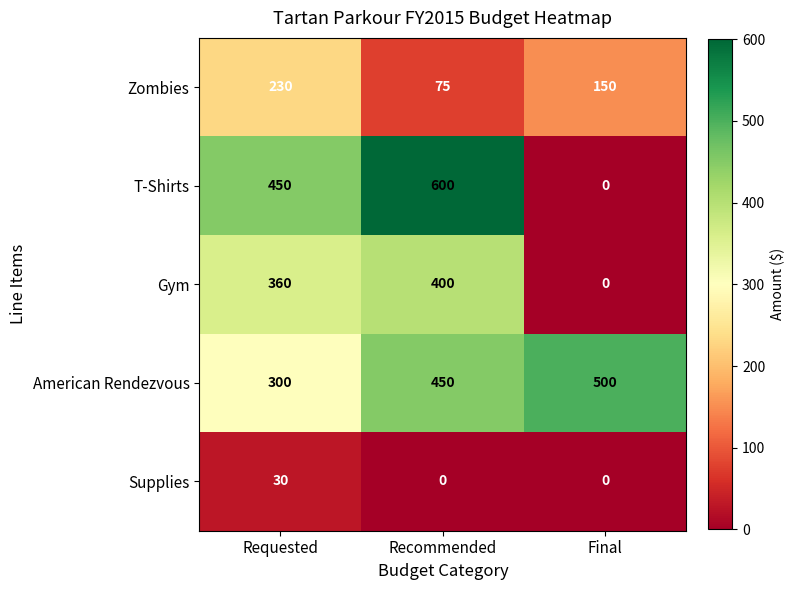

Count the number of categories in the chart.

3